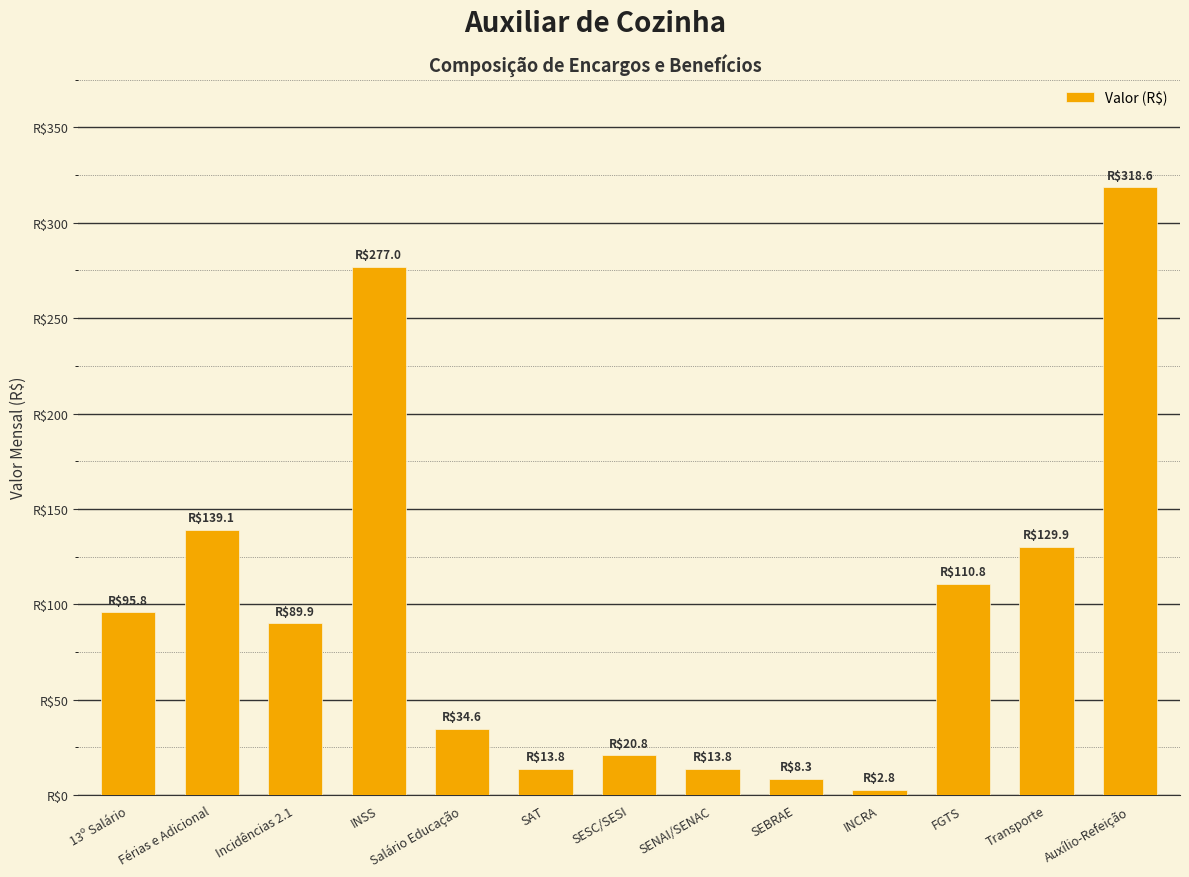

What is the label of the 9th bar from the left?

SEBRAE